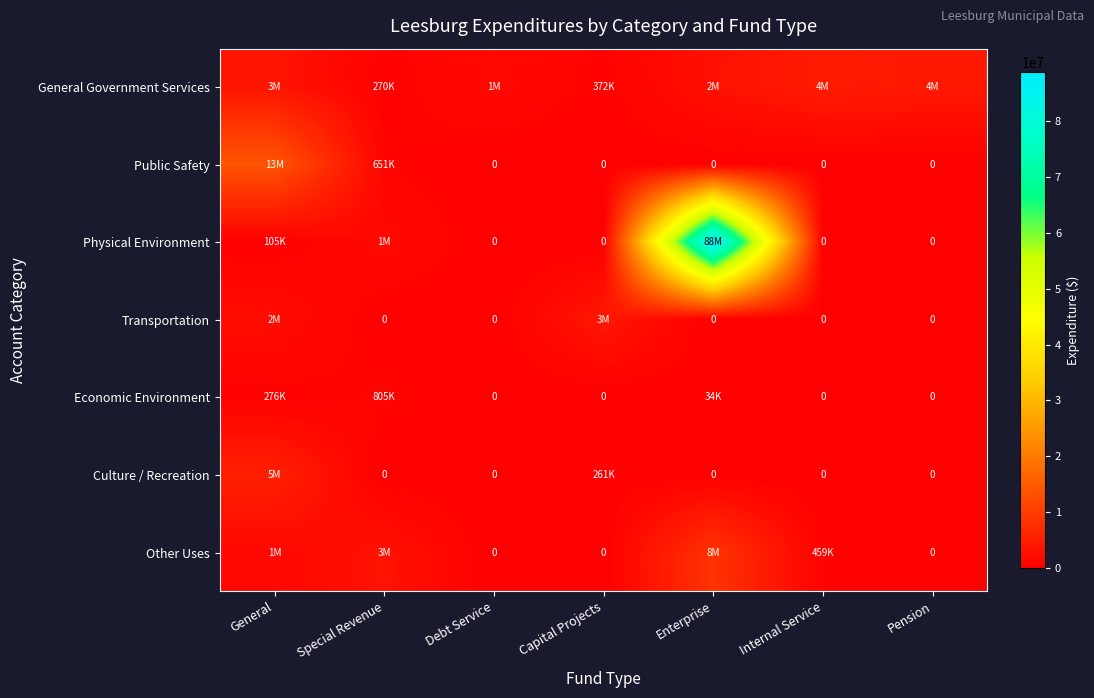

Which series has the largest range (max minus min)?

Physical Environment